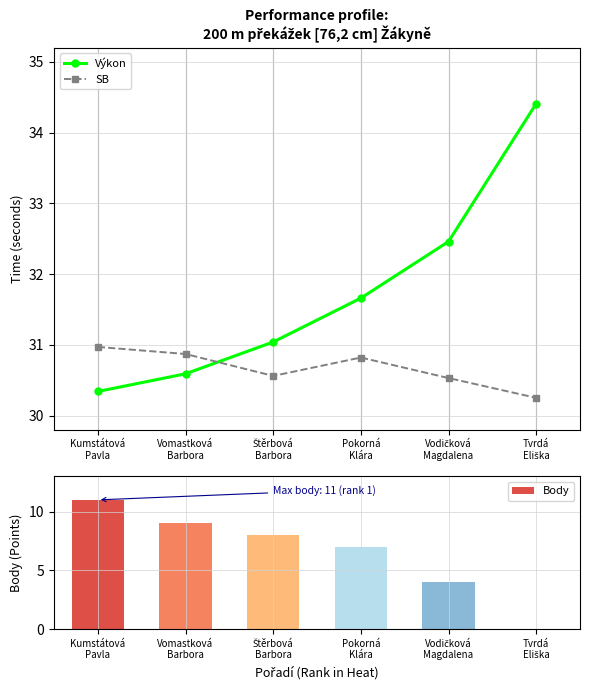

What is the greatest value displayed?

34.4